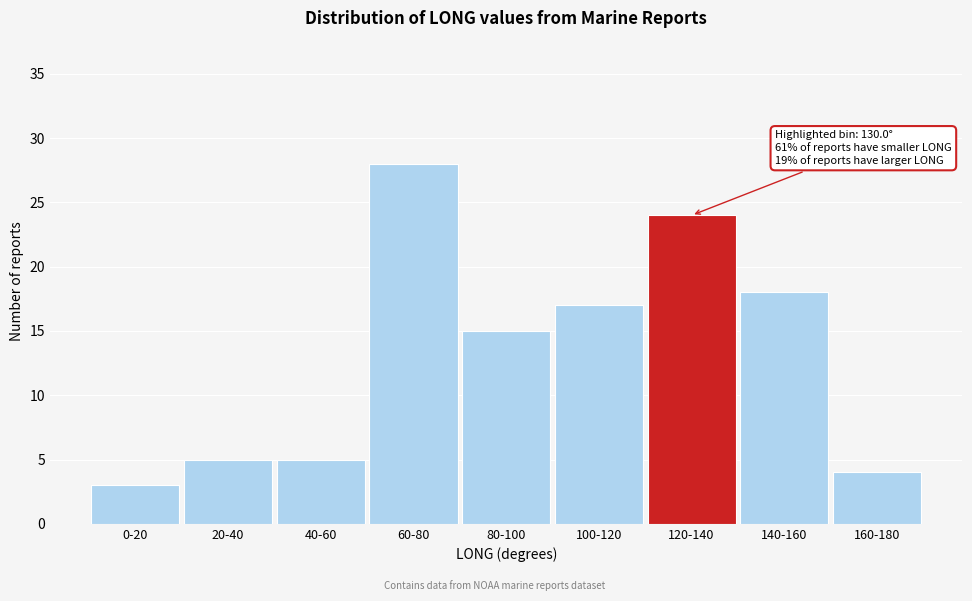

Reading left to right, transcribe all the data shown in this chart.

0-20=3	20-40=5	40-60=5	60-80=28	80-100=15	100-120=17	120-140=24	140-160=18	160-180=4